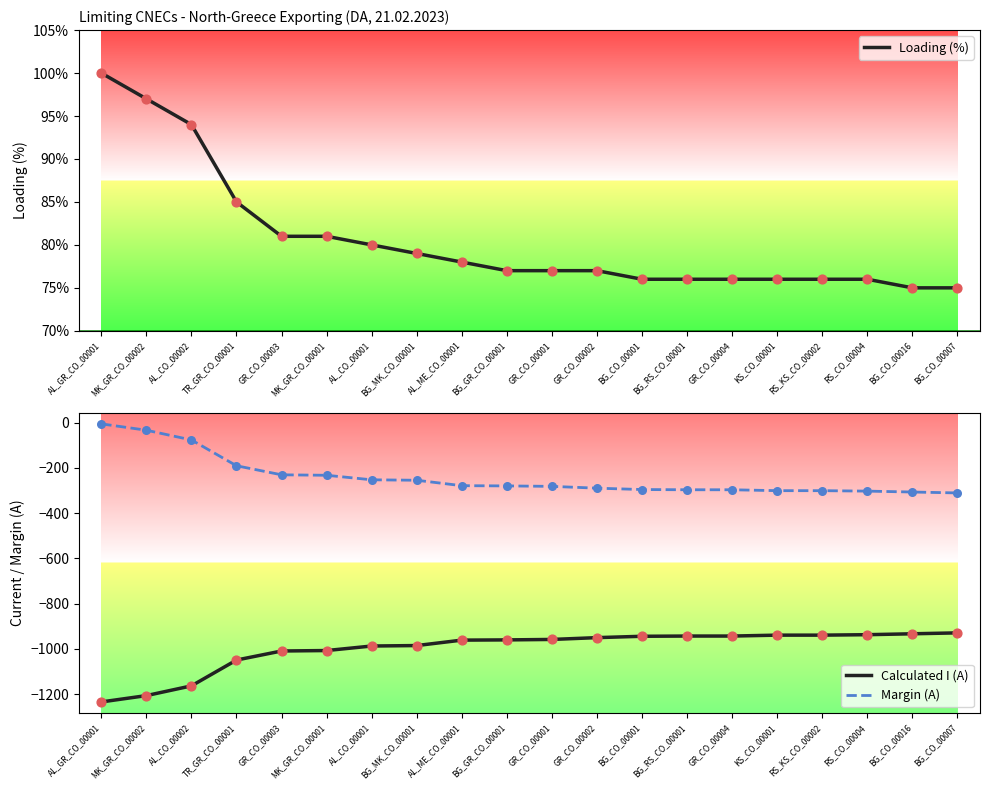

Which series reaches the minimum Y coordinate?

Calculated I (A)